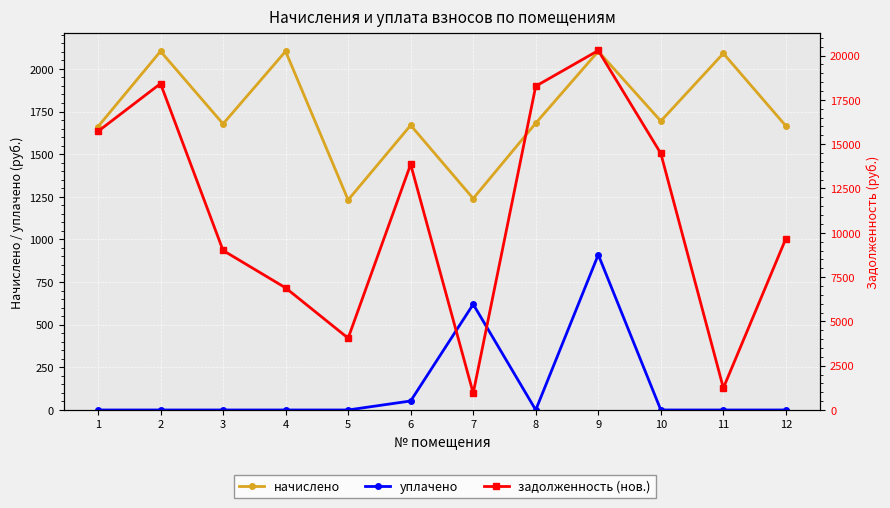

In уплачено, how many points are lower than both neighbors (excluding endpoints)?

1